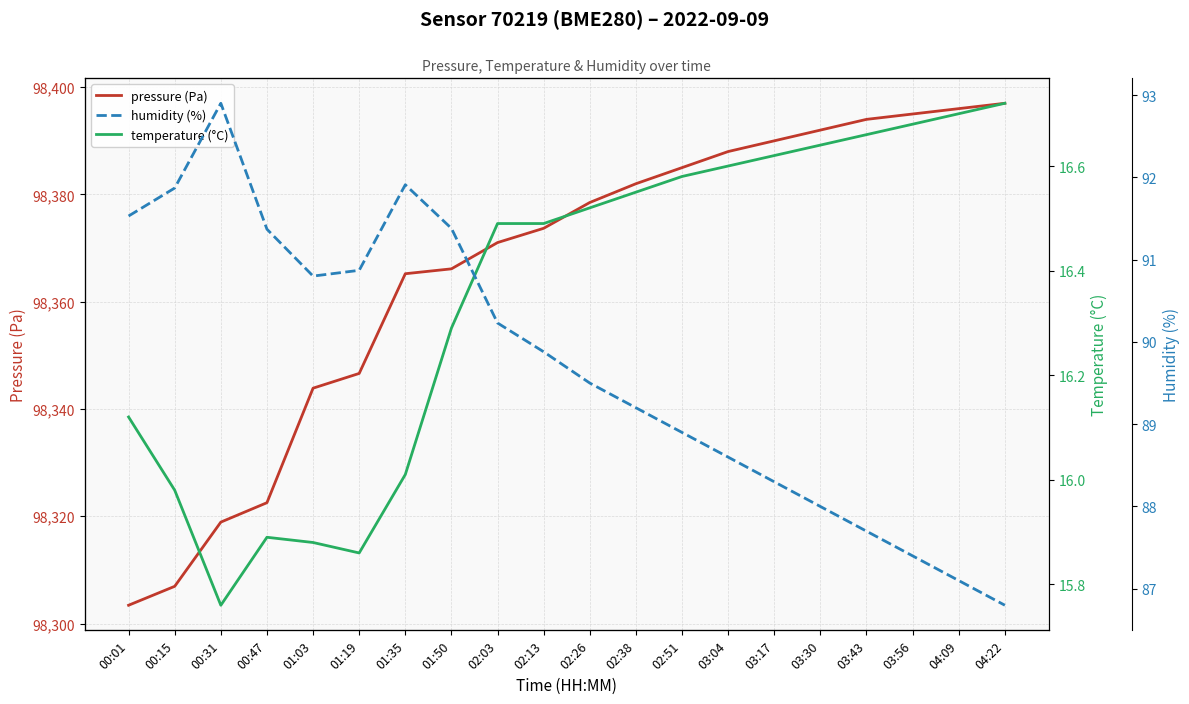

True or false: humidity (%) has a value of 152.5 at 00:31.

False